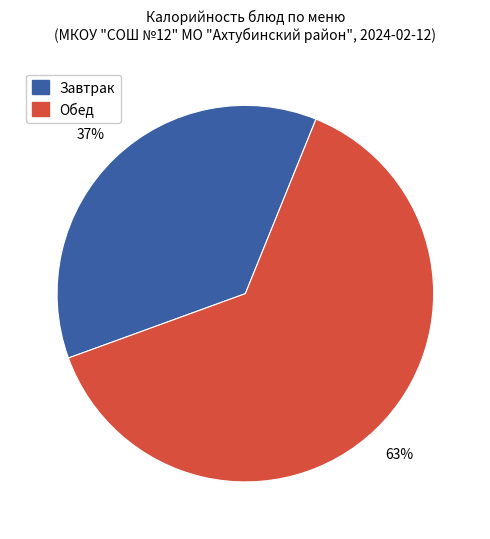

To the nearest percent, what is the average slice percentage?

50%